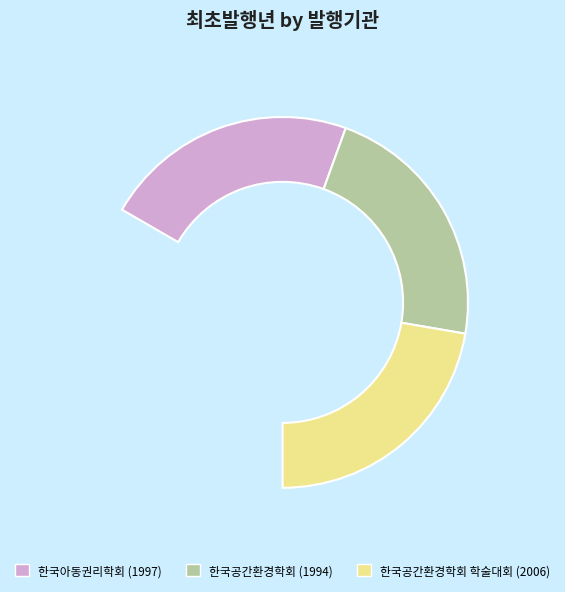

What percentage is the 한국아동권리학회 (1997) slice, to the nearest percent?

33%